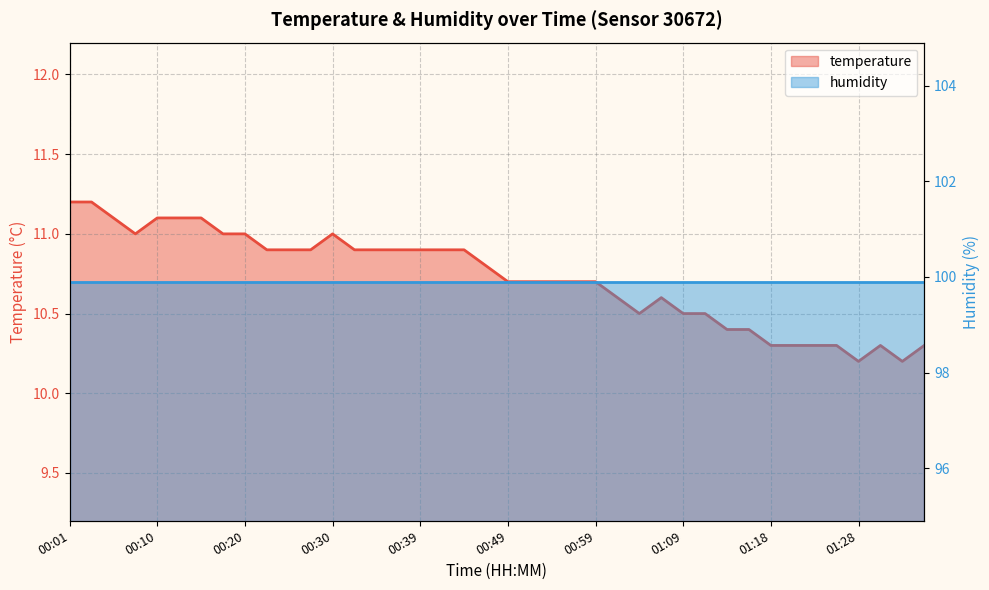

What is the greatest value displayed?

11.2